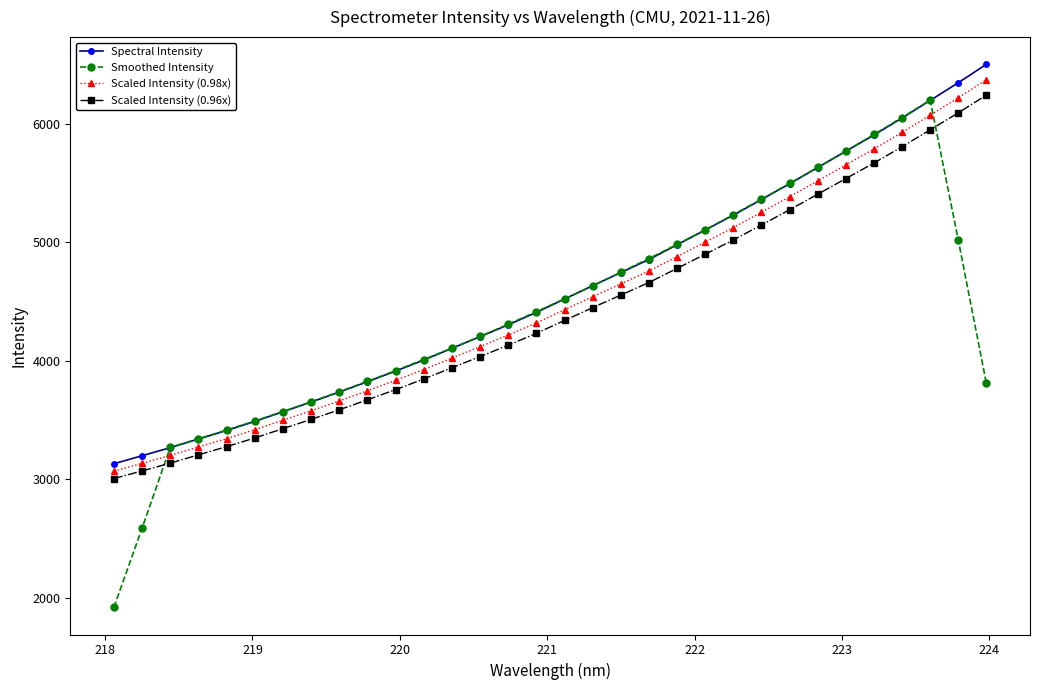

True or false: Smoothed Intensity has more than 0 points higher than both neighbors.

True